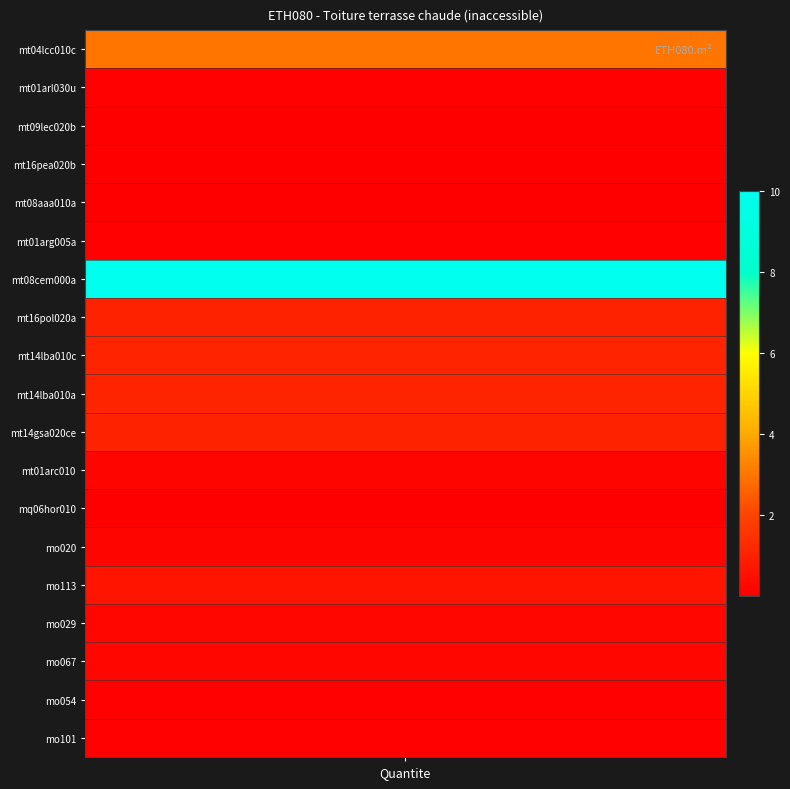

What is the greatest value displayed?

10.0